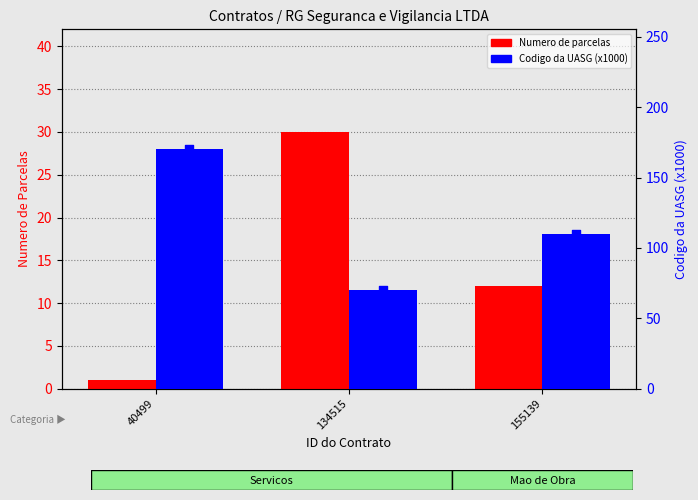

What are all the series names shown in the legend?

Numero de parcelas, Codigo da UASG (x1000)